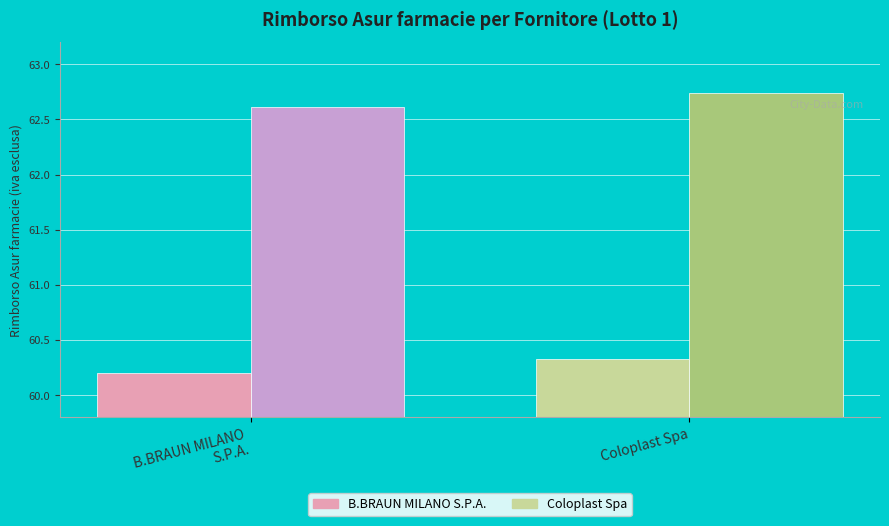

Which label corresponds to the largest value in the chart?

Coloplast Spa